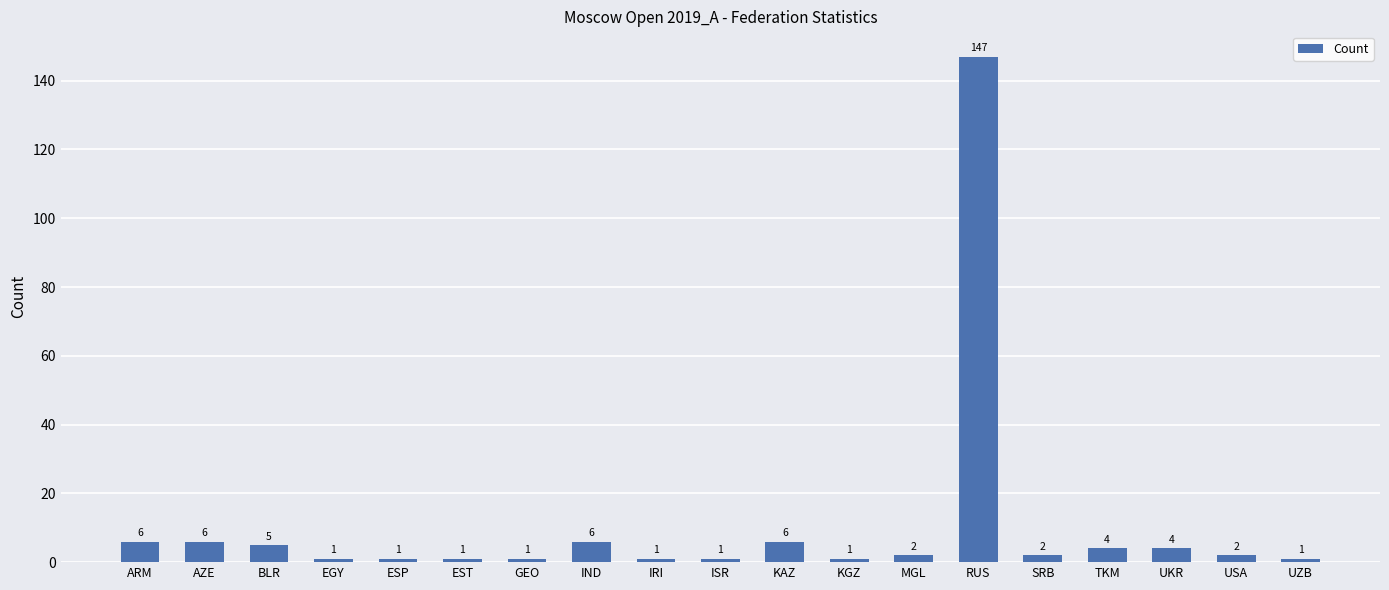

True or false: the data shows 6 at ARM.

True